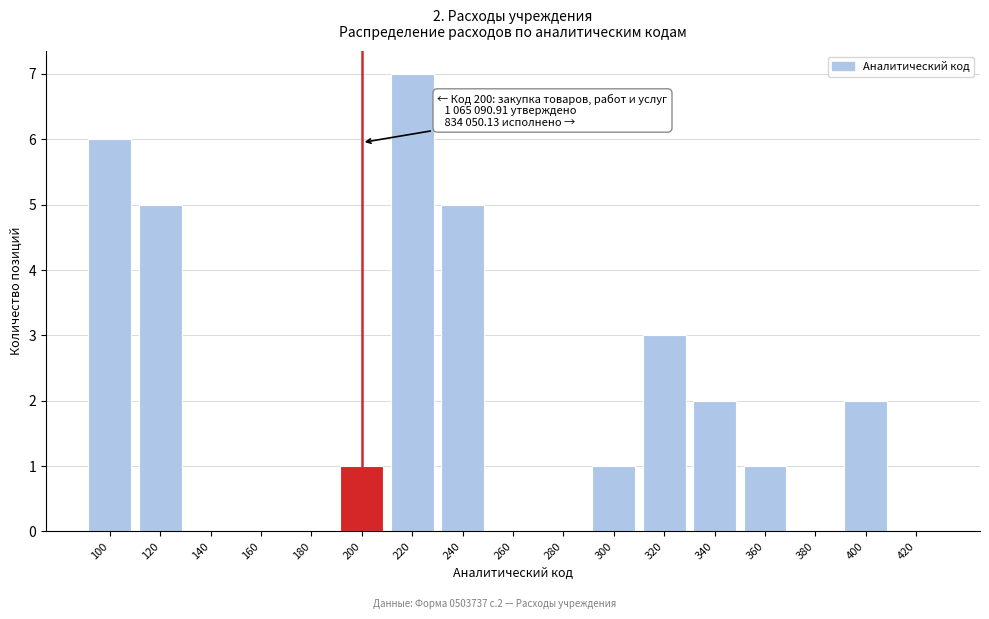

Reading right to left, list all the values displayed in this chart.

420=0	400=2	380=0	360=1	340=2	320=3	300=1	280=0	260=0	240=5	220=7	200=1	180=0	160=0	140=0	120=5	100=6